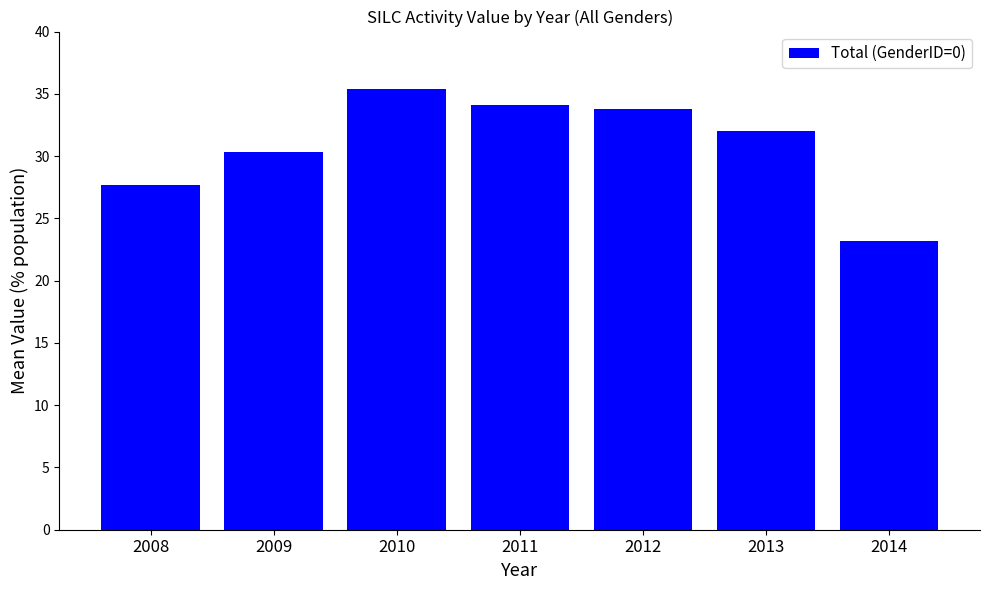

Reading left to right, transcribe all the data shown in this chart.

27.7	30.3	35.4	34.1	33.8	32.0	23.2